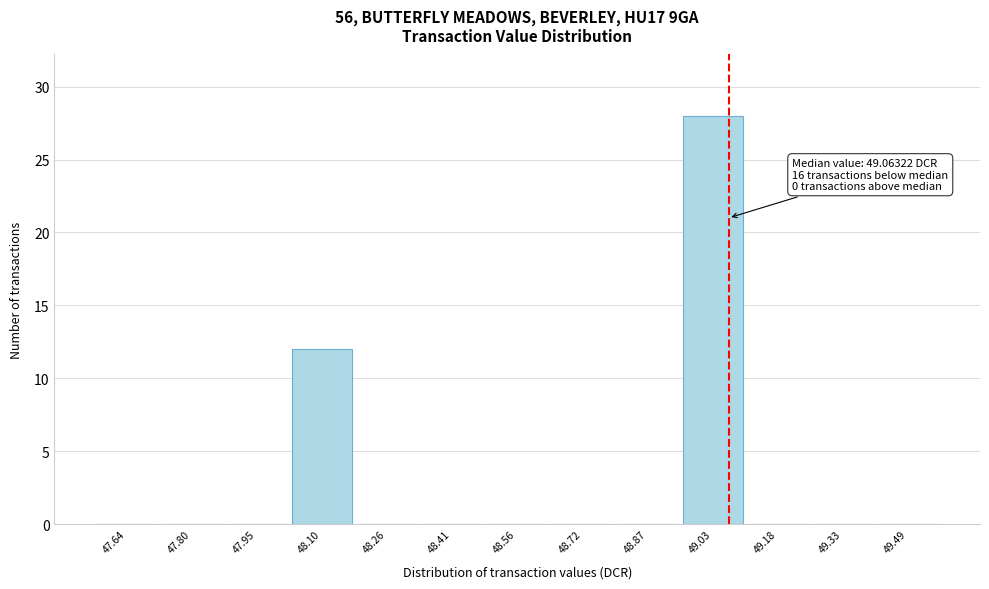

Which range on the x-axis has the tallest bar?

48.94 to 49.10